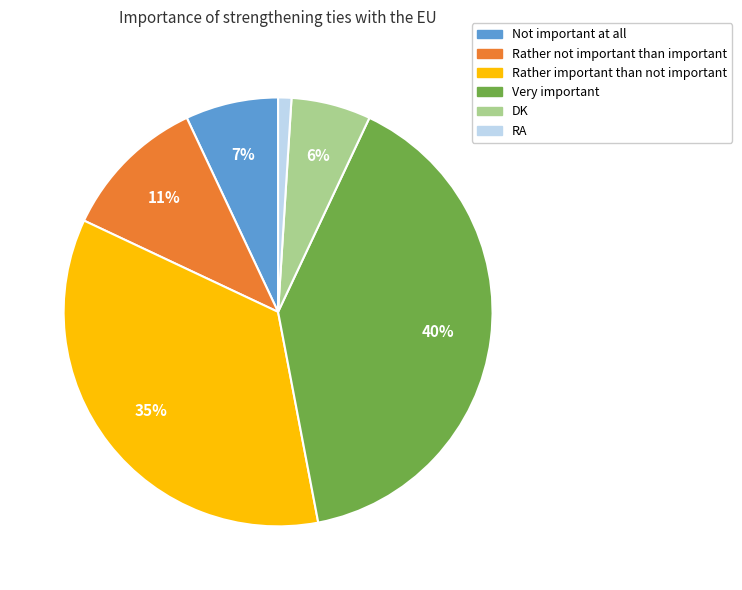

Count the number of slices in the pie.

6